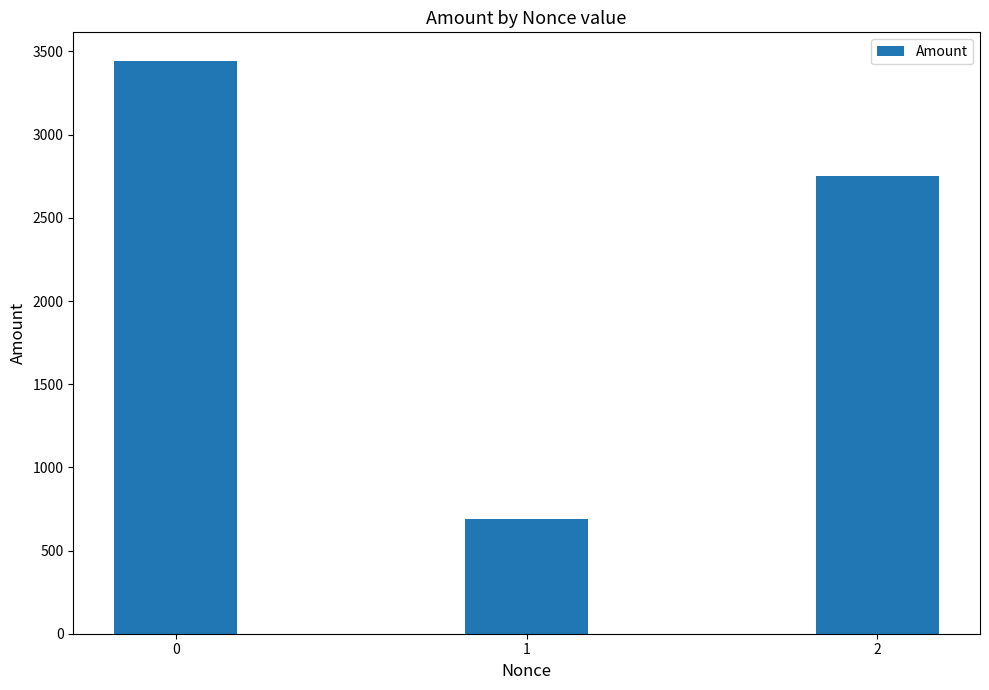

Rank the categories by value from lowest to highest.

1, 2, 0